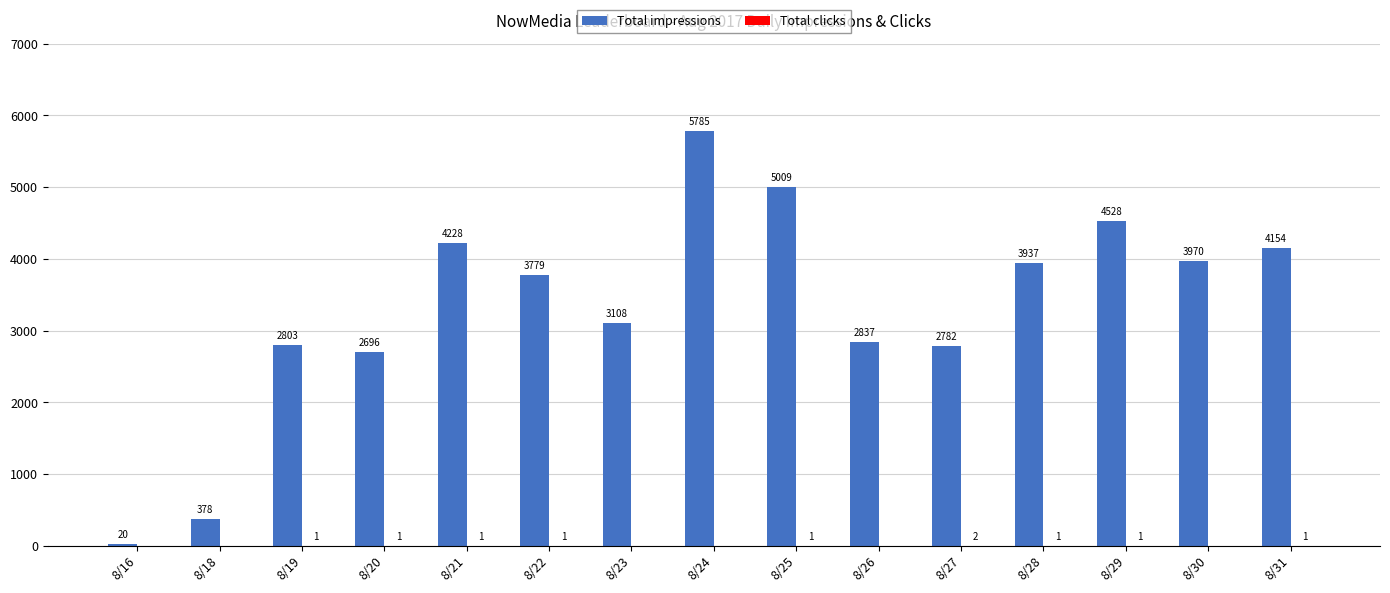

Which series changed the most between 8/22 and 8/23?

Total impressions